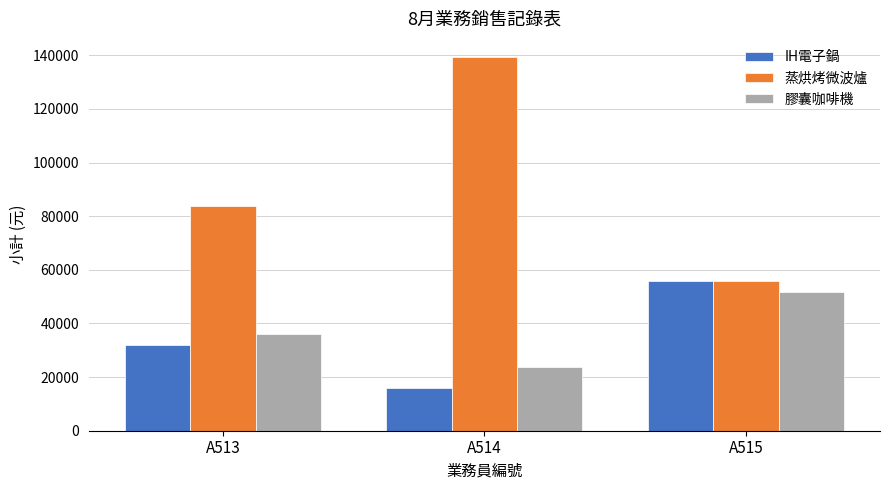

Count the 膠囊咖啡機 values in the range 23940 to 51870.

3